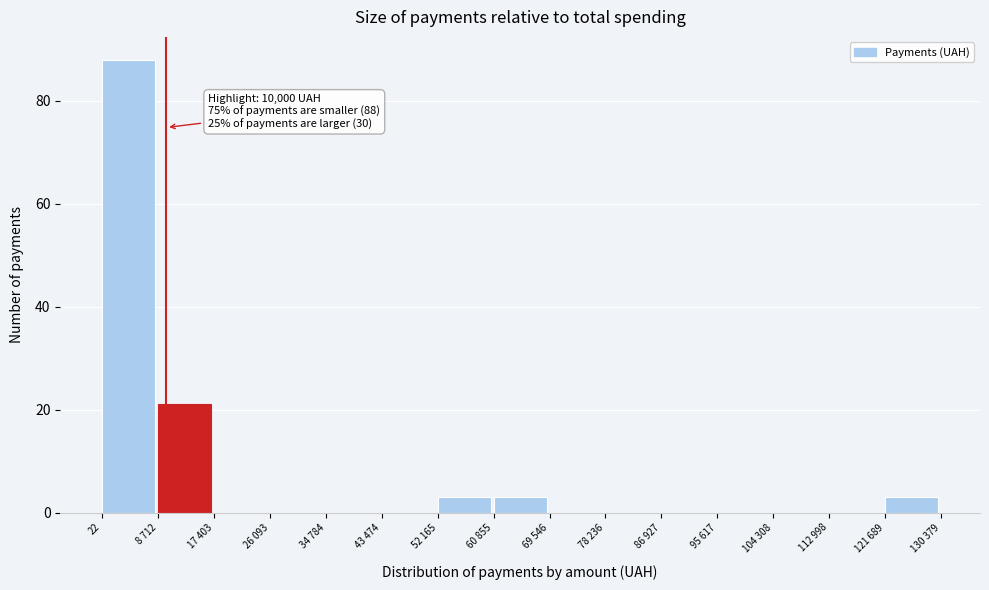

Reading left to right, extract all data points from this chart.

22=88	8 712=21	17 403=0	26 093=0	34 784=0	43 474=0	52 165=3	60 855=3	69 546=0	78 236=0	86 927=0	95 617=0	104 308=0	112 998=0	121 689=3